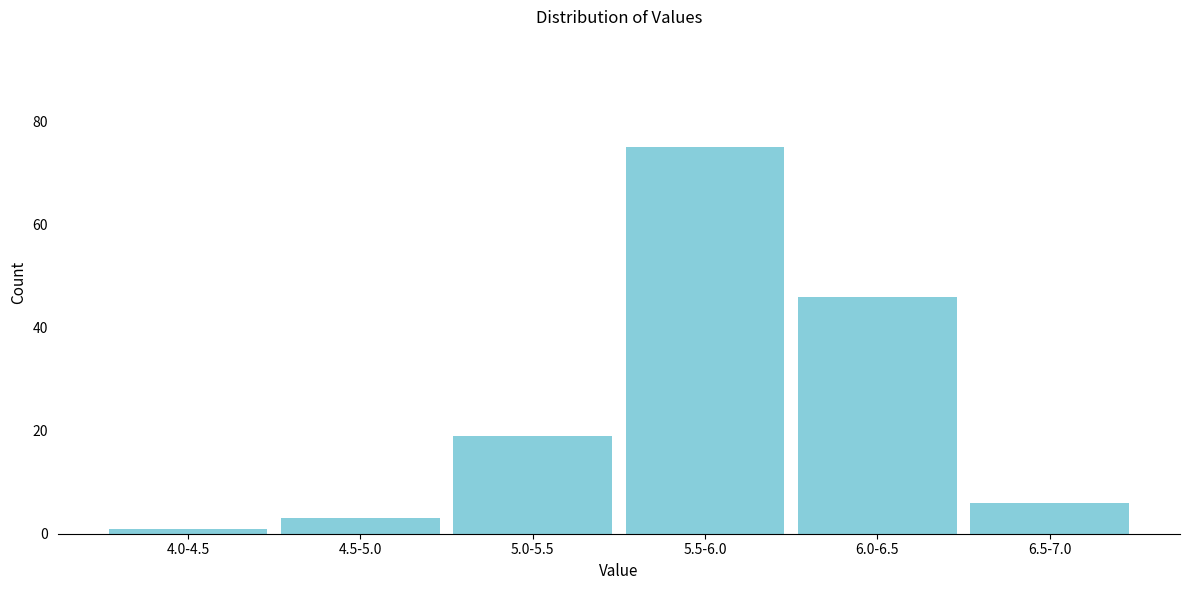

Reading left to right, list all the values displayed in this chart.

1	3	19	75	46	6